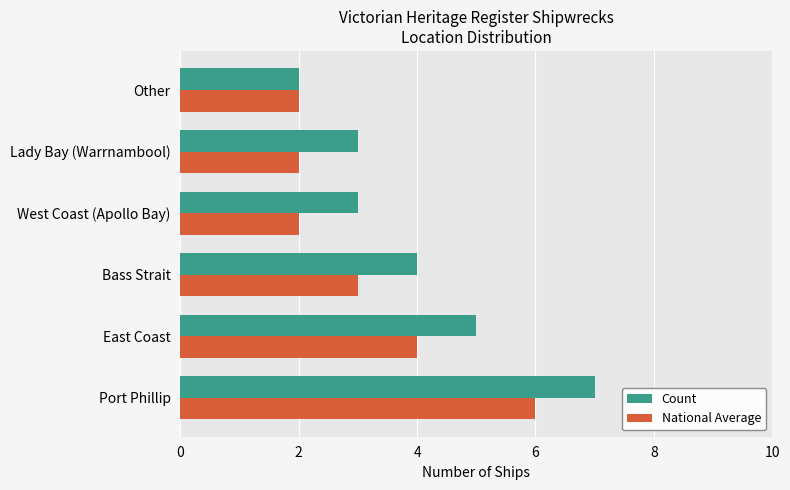

Rank the series at Port Phillip from highest to lowest value.

Count, National Average